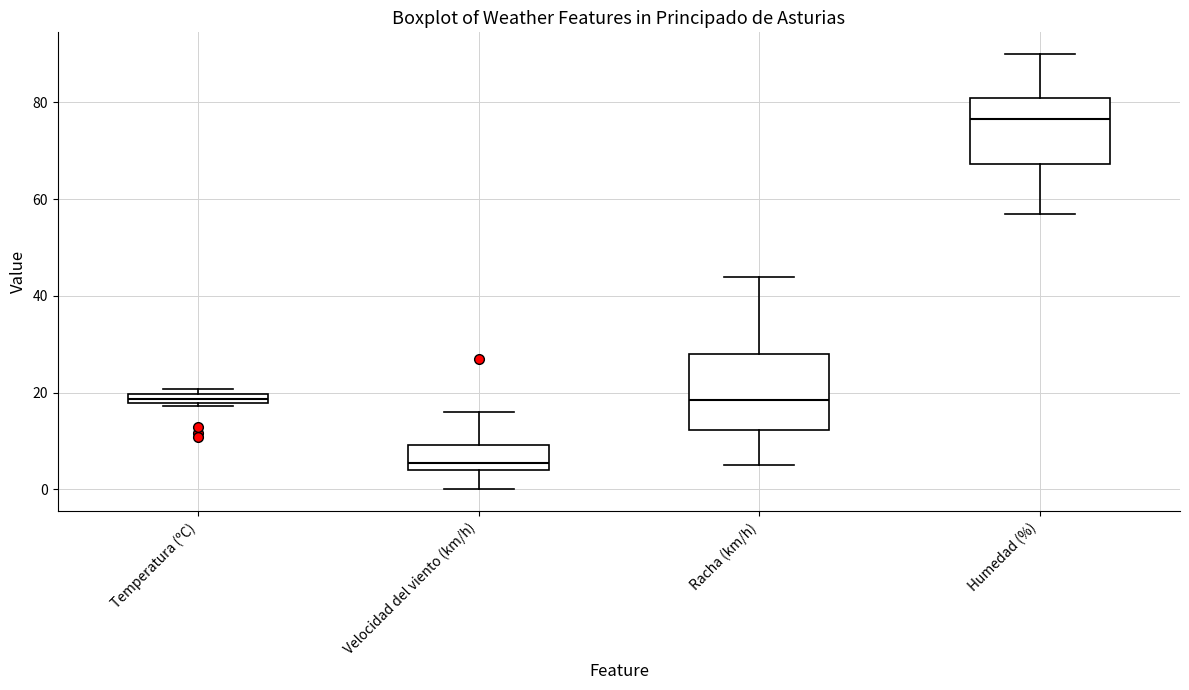

Which box is the tallest, from its lower edge to its upper edge?

Racha (km/h)